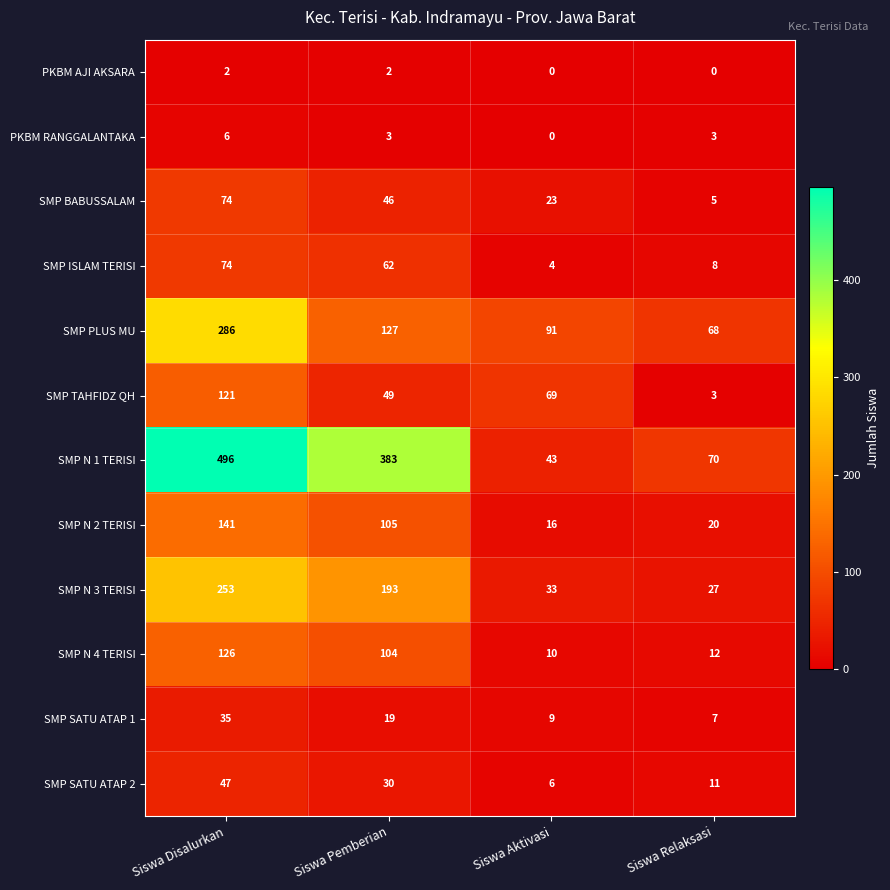

List the labels in order of SMP SATU ATAP 2 value, smallest first.

Siswa Aktivasi, Siswa Relaksasi, Siswa Pemberian, Siswa Disalurkan